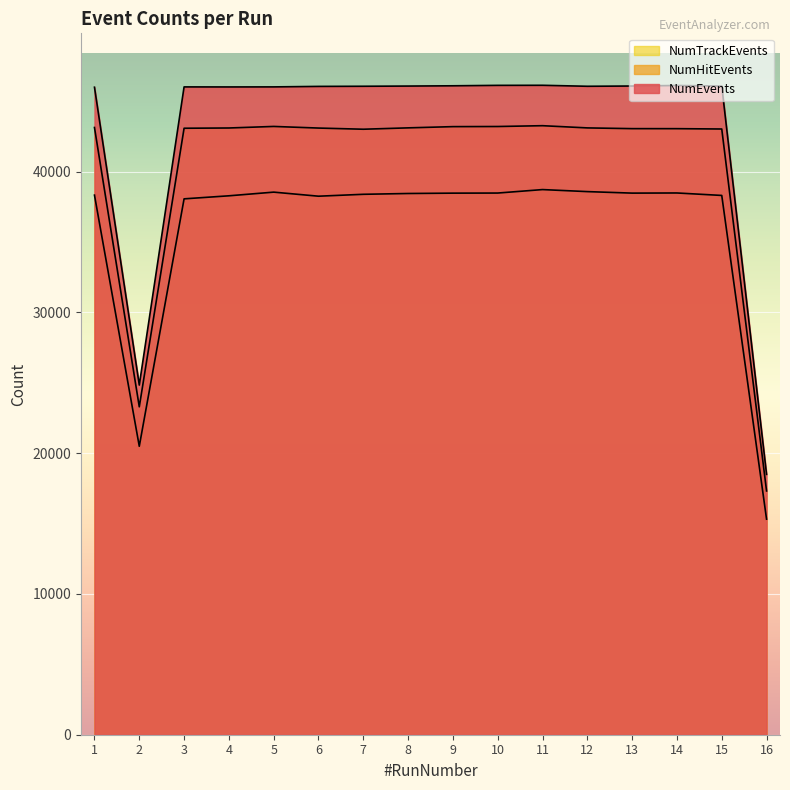

What is the value of the NumEvents point at the 5th from the left?

46015